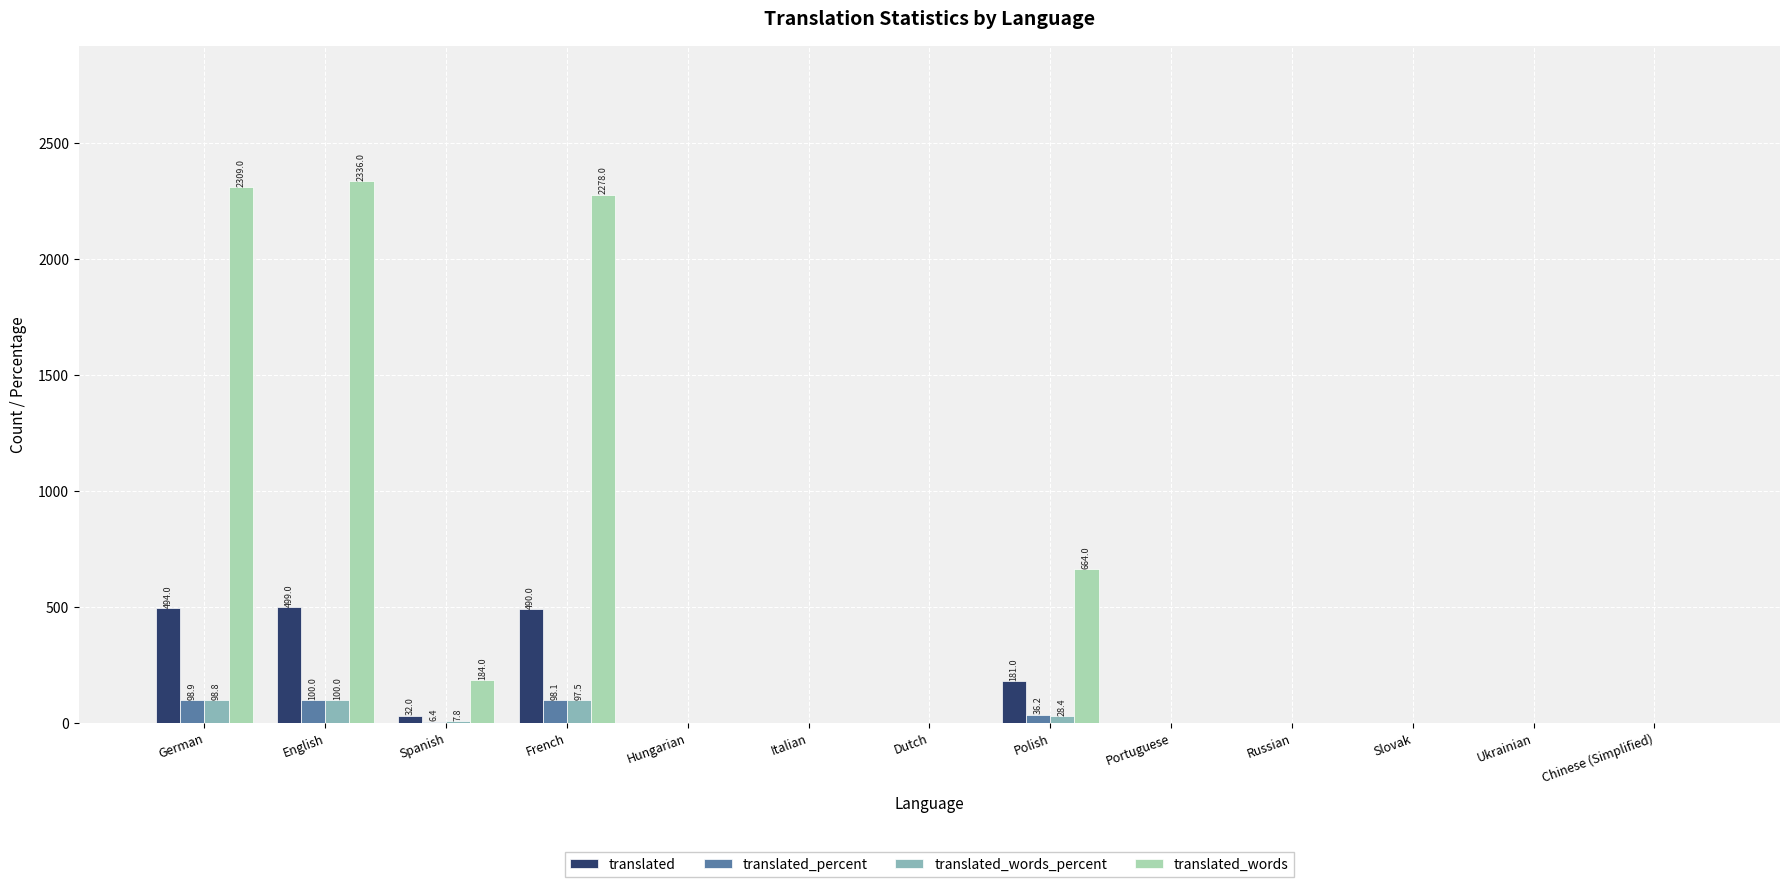

What is the sum of all translated values?

1696.0